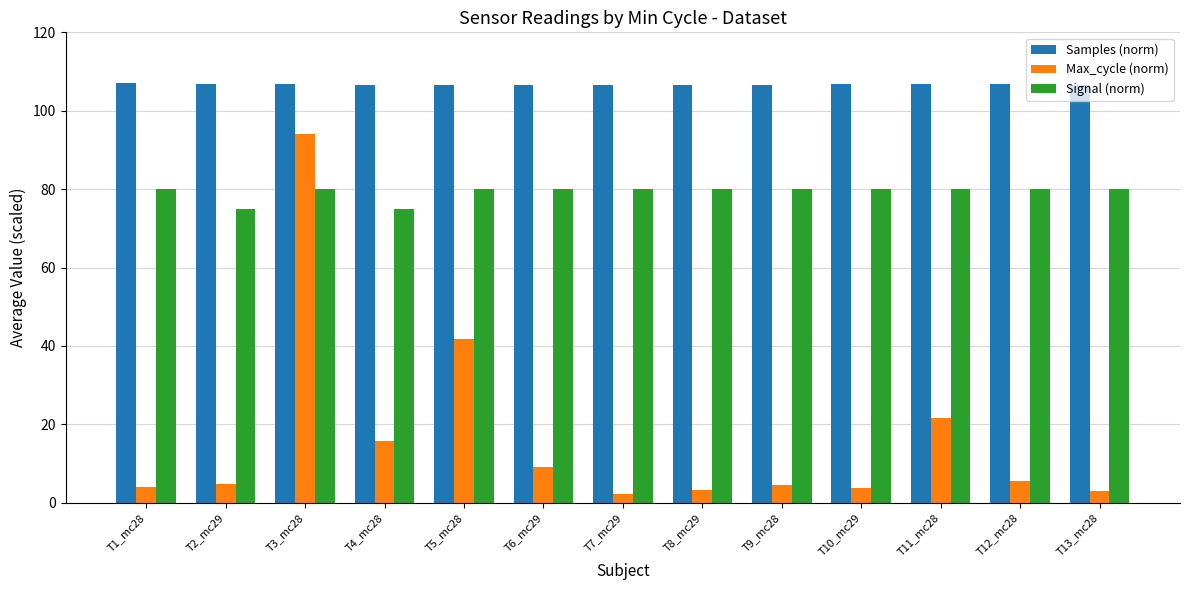

What position from the right is T11_mc28?

3